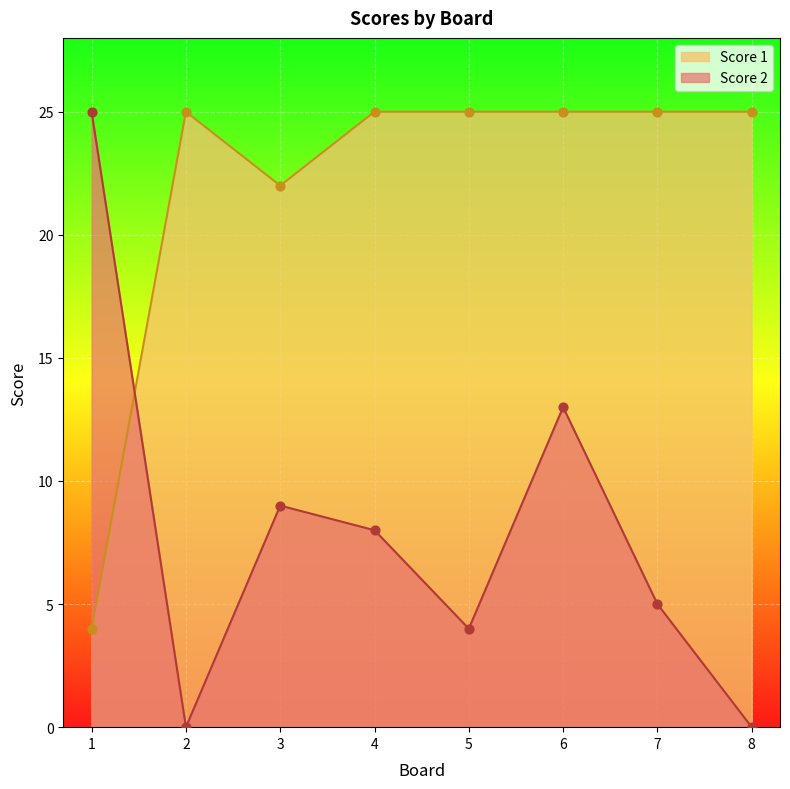

At how many categories does at least one series exceed 2?

8